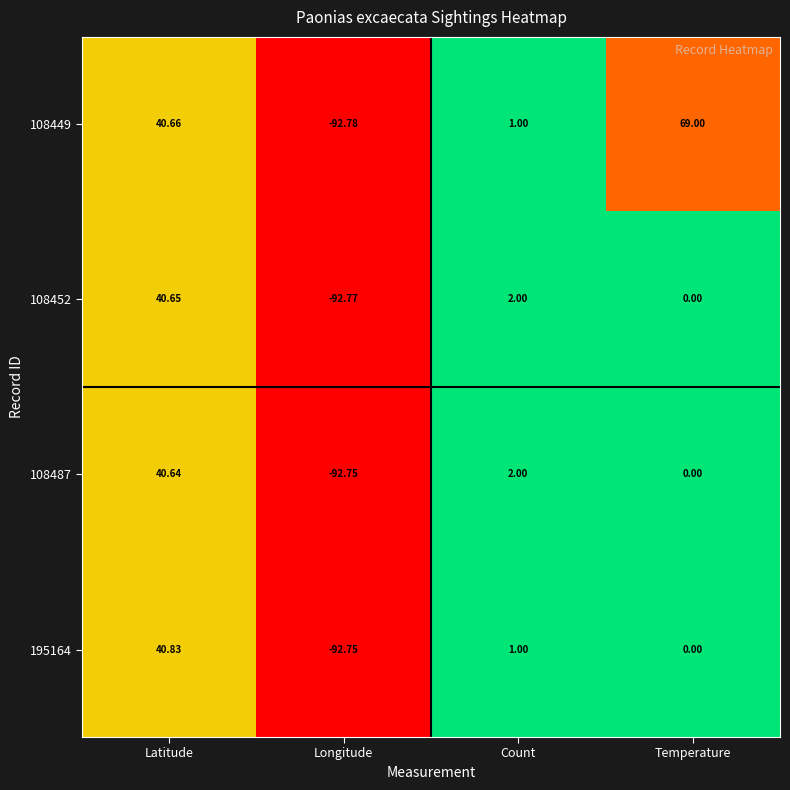

At which category is the sum across all series the highest?

Latitude